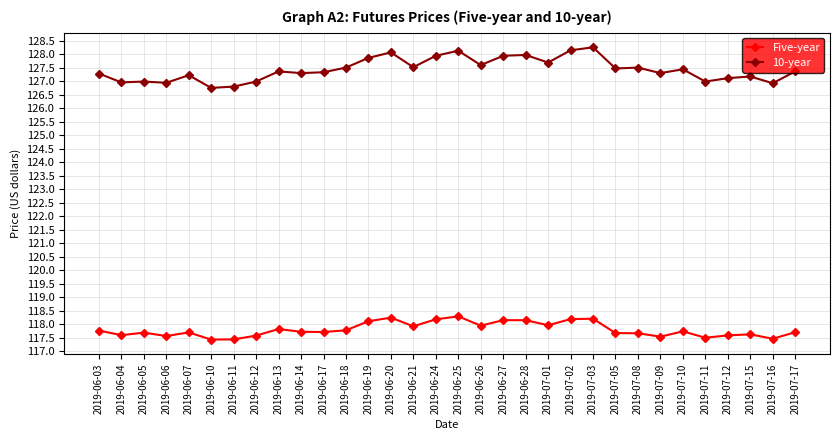

What is the label of the 21st point from the left?

2019-07-01